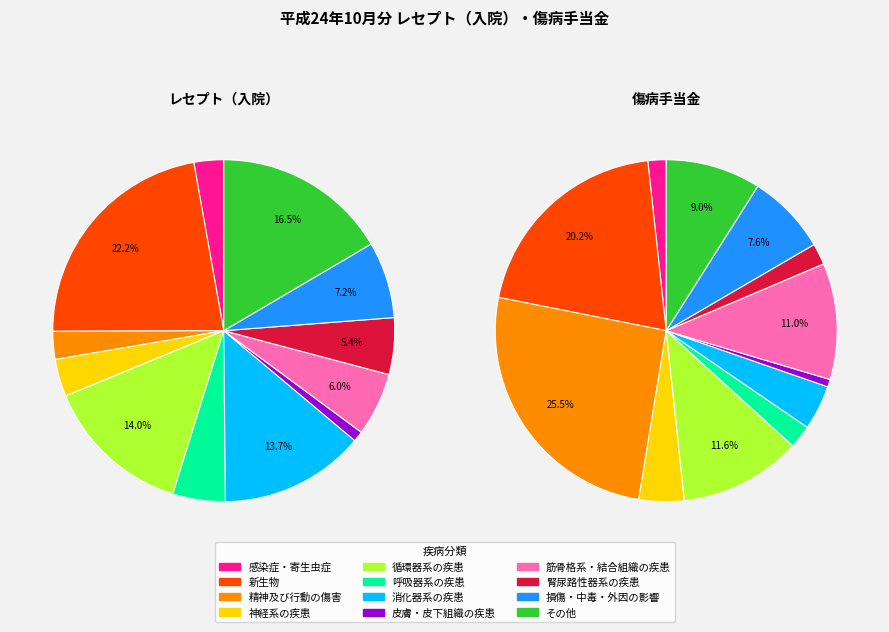

To the nearest percent, what is the average slice percentage?

8%